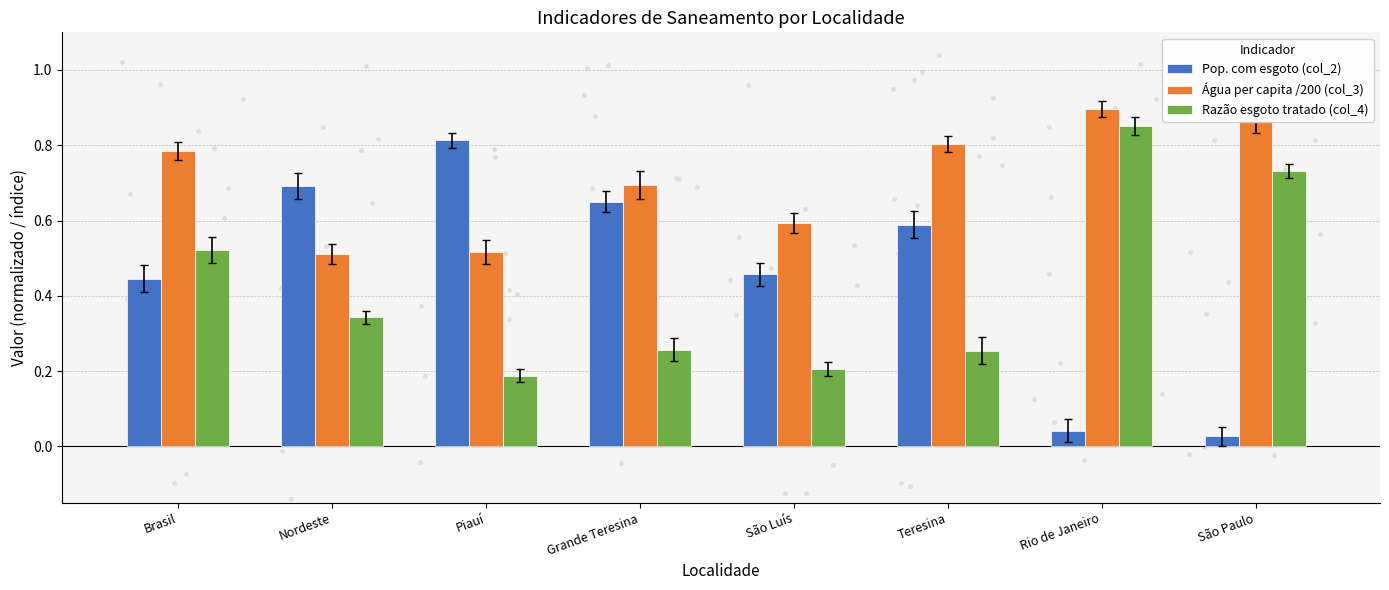

What are all the series names shown in the legend?

Pop. com esgoto (col_2), Água per capita /200 (col_3), Razão esgoto tratado (col_4)